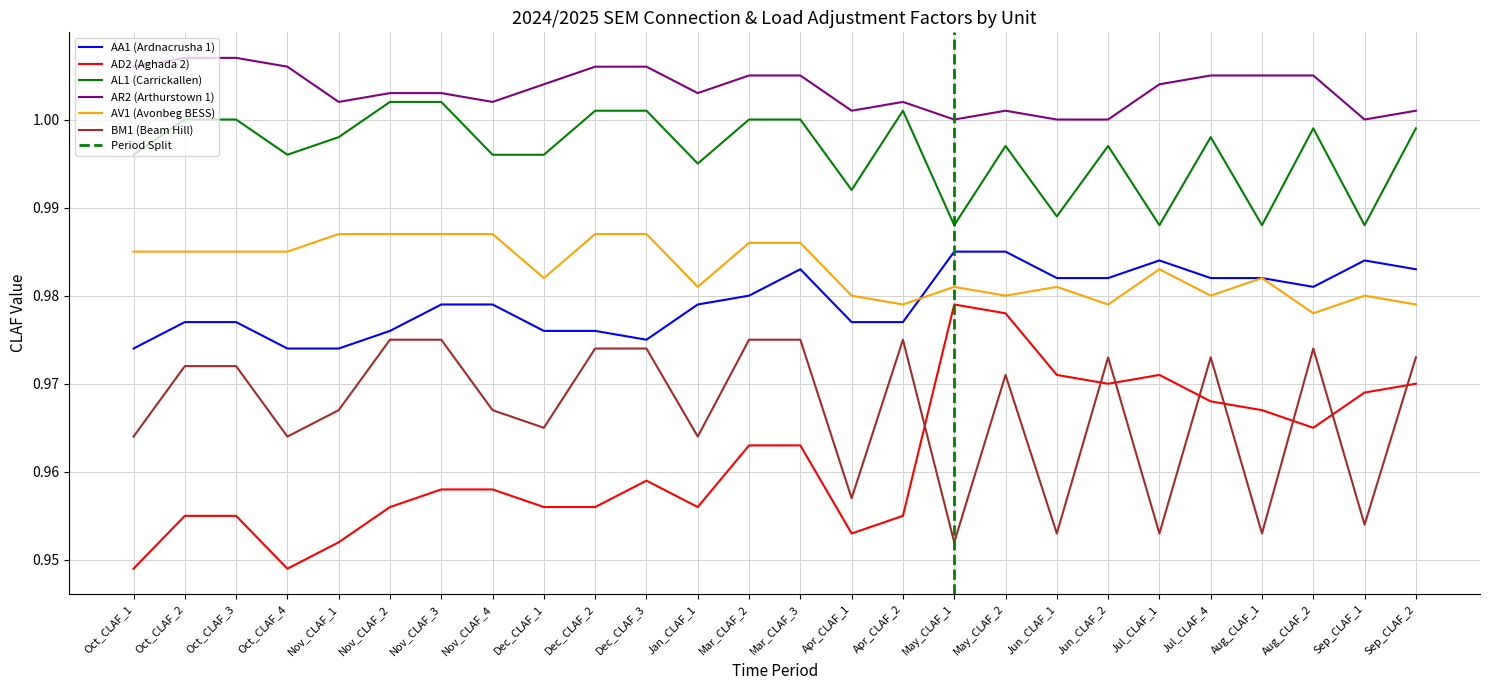

How many intersections are there between AD2 (Aghada 2) and BM1 (Beam Hill)?

8